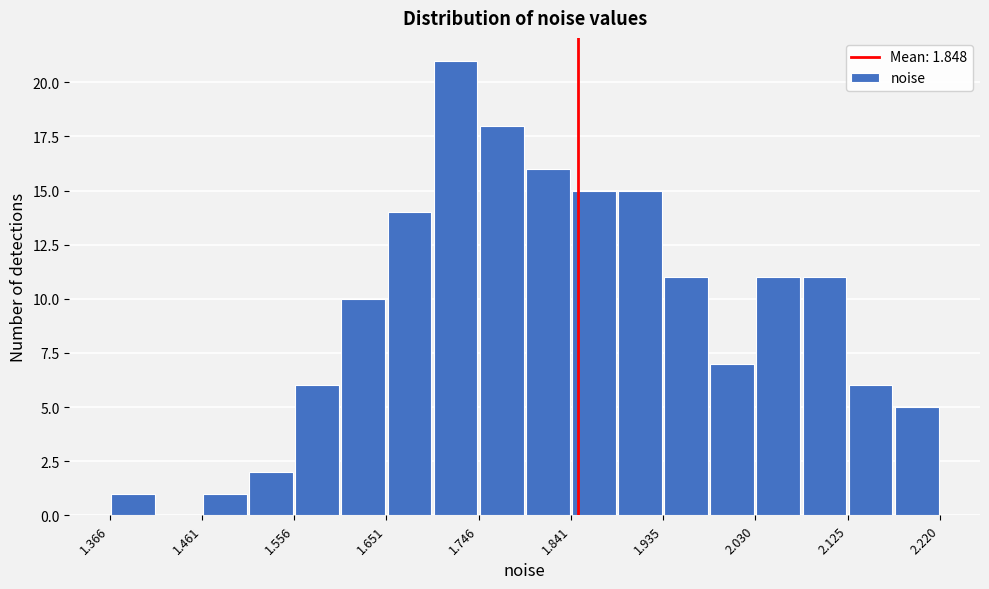

Over which range of the x-axis is the bar tallest?

1.70 to 1.75